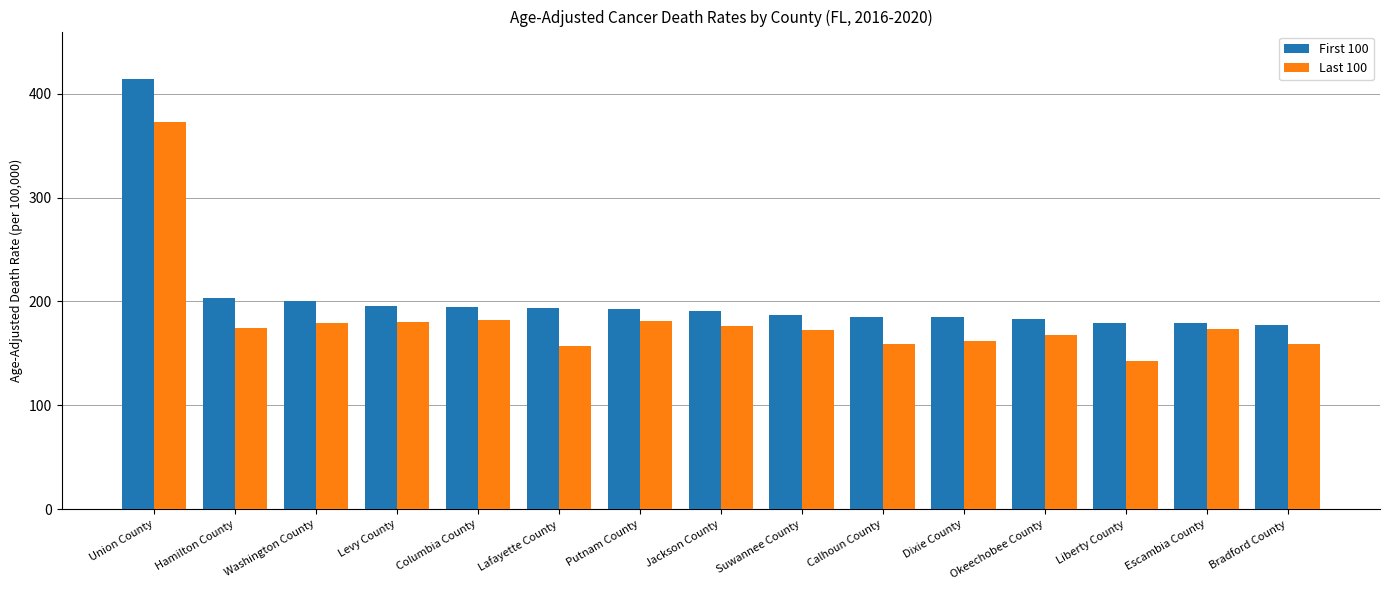

Where does the Last 100 series first go above 173?

Union County